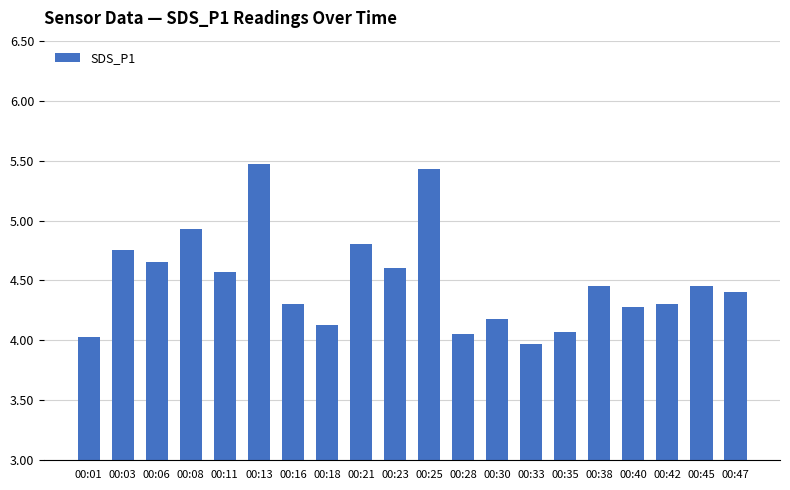

What is the value of the 10th bar from the left?

4.6